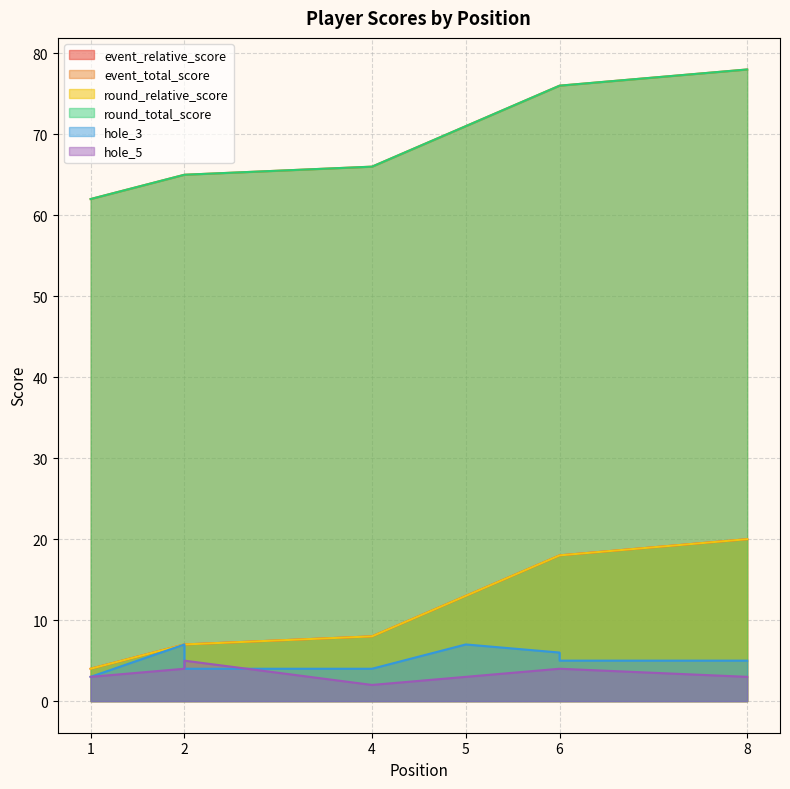

True or false: round_relative_score has a value of 13 at 4.

False